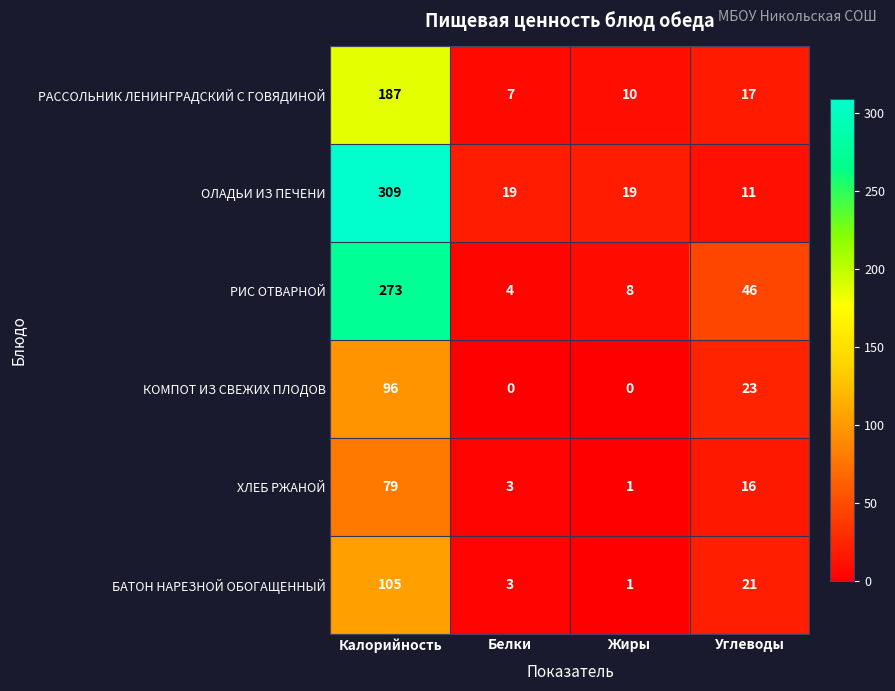

What is the greatest value displayed?

309